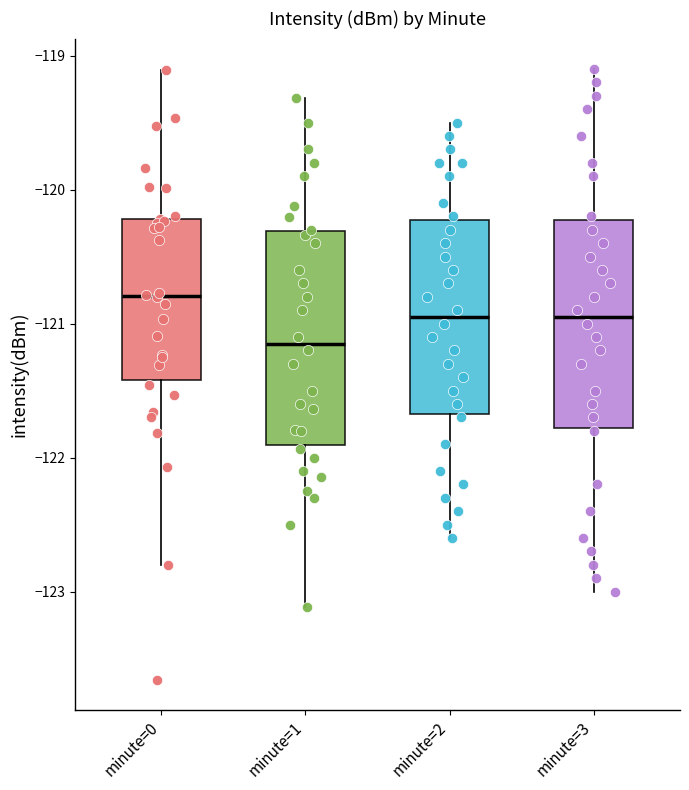

Reading left to right, transcribe this box plot: for each box, give where its median line is, the range the box spans, and where its two whiskers end, as read against the y-axis. The values are not printed on the chart, so give them approximately, as read against the axis.

minute=0: median -120.8, box -121.4 to -120.2, whiskers -122.8 to -119.1
minute=1: median -121.1, box -121.9 to -120.3, whiskers -123.1 to -119.3
minute=2: median -120.9, box -121.7 to -120.2, whiskers -122.6 to -119.5
minute=3: median -120.9, box -121.8 to -120.2, whiskers -123.0 to -119.1